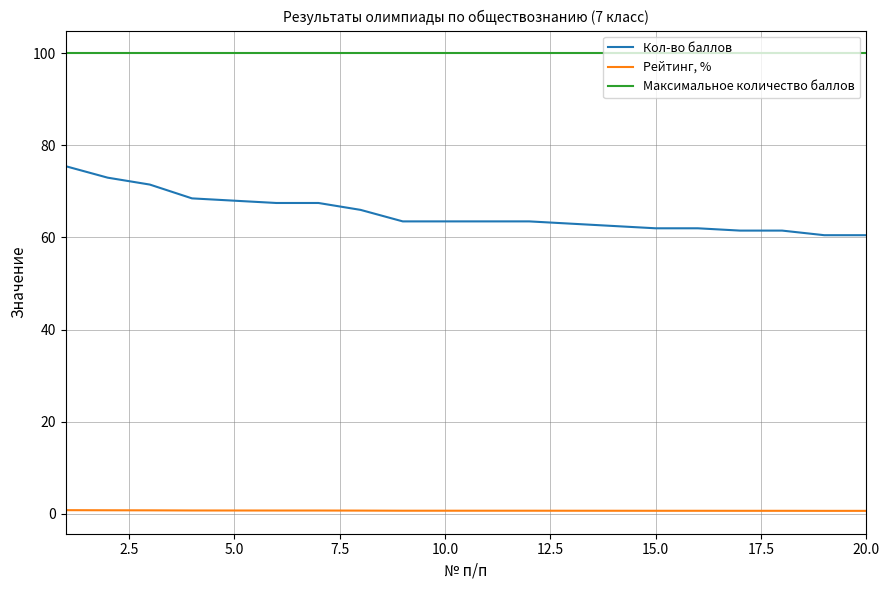

What is the maximum value shown in the chart?

100.0